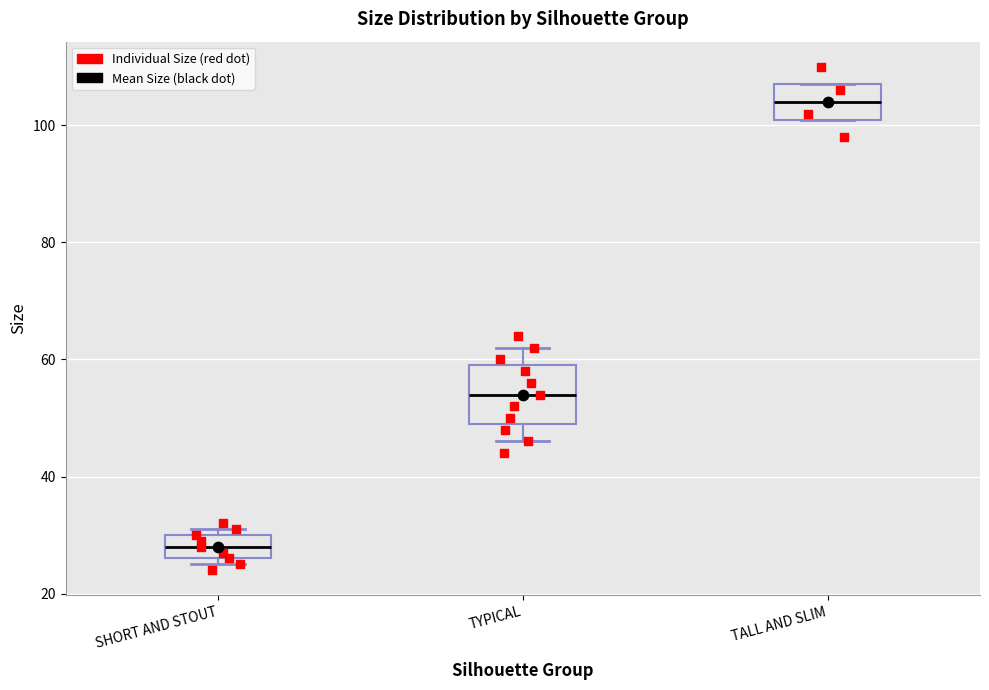

Which box's median line is the lowest?

SHORT AND STOUT